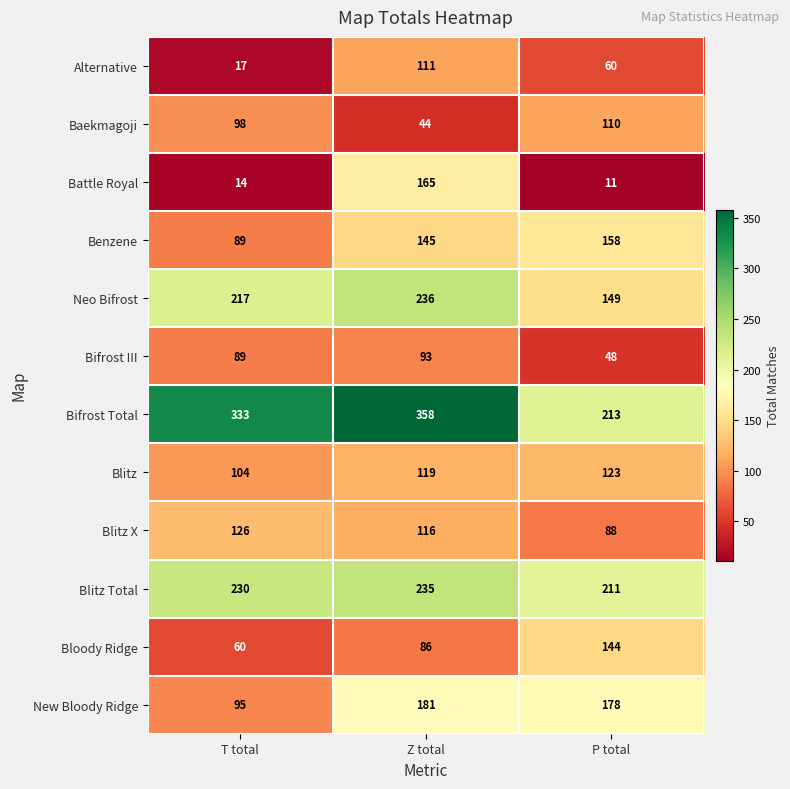

What is the difference between the highest and lowest values at T total?

319